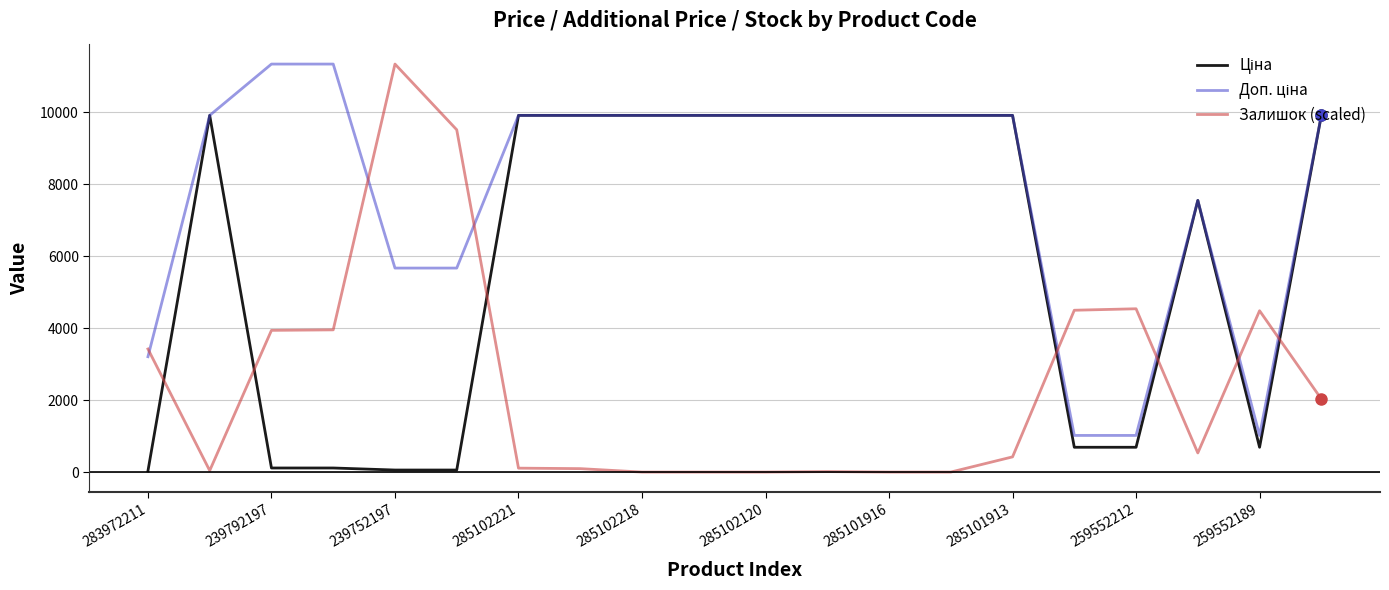

Which series has the widest spread of values?

Залишок (scaled)